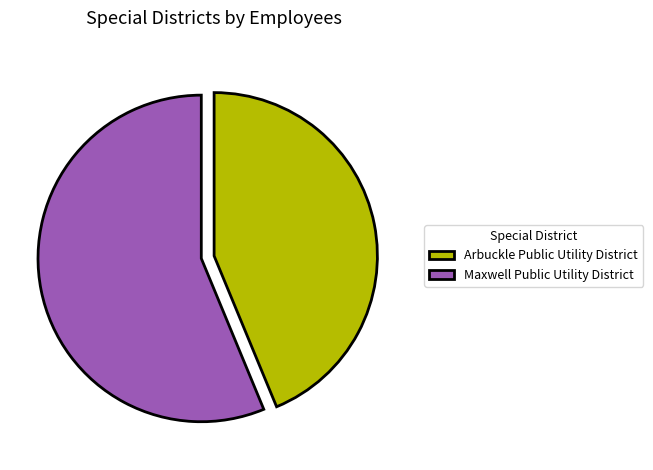

Is there any slice that represents more than half of the pie?

Yes